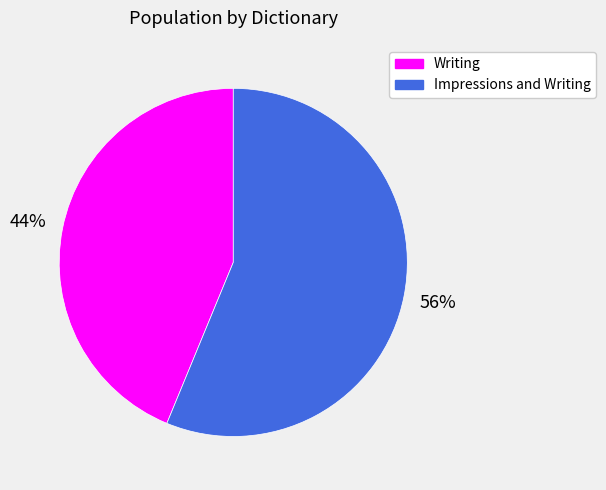

How many slices are in this pie chart?

2